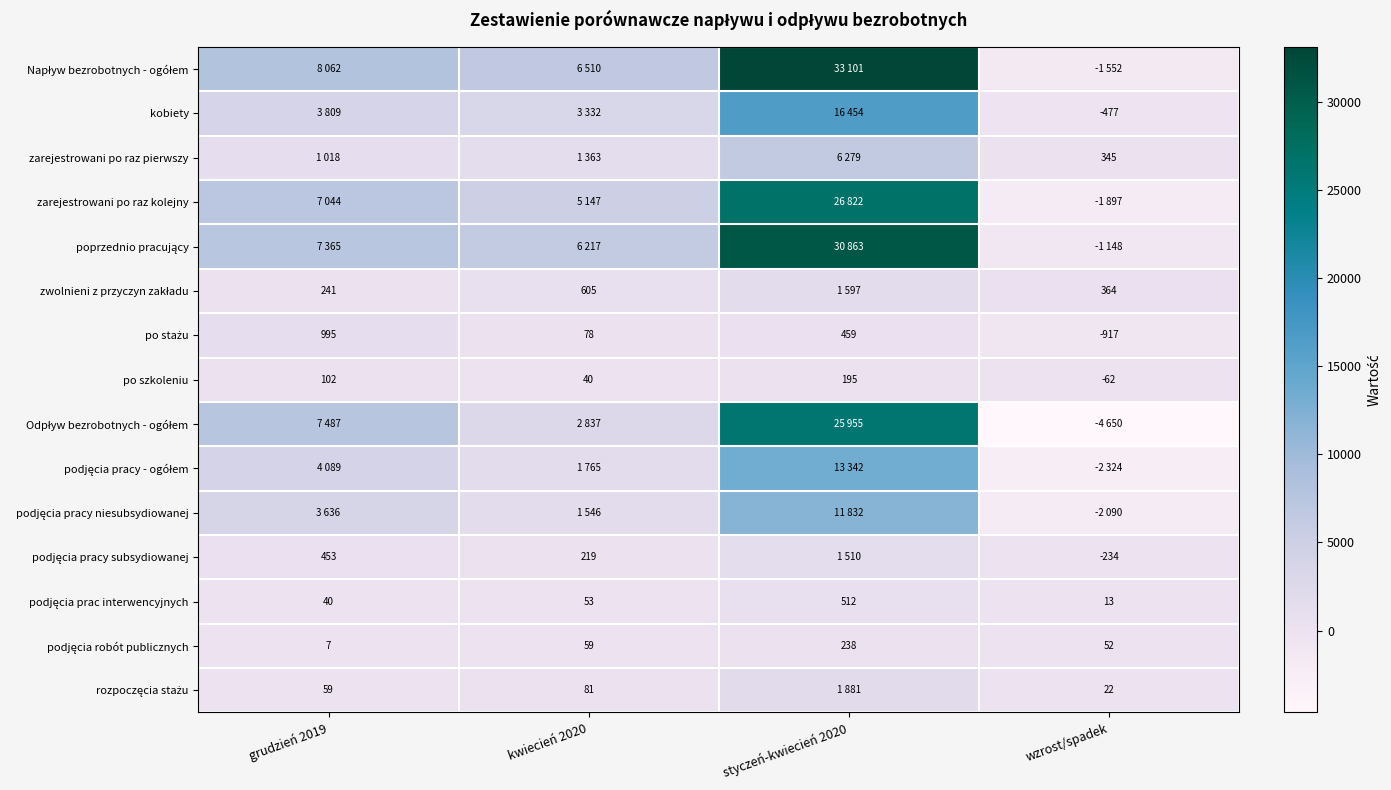

What is the average value of the po szkoleniu series?

69